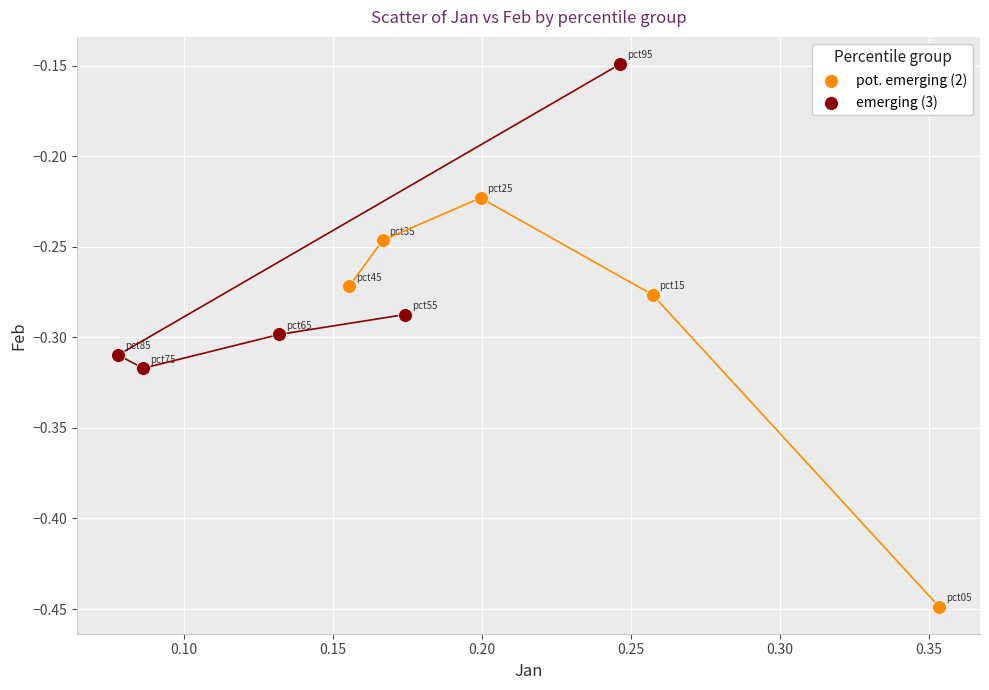

Which series reaches the minimum Y coordinate?

pot. emerging (2)